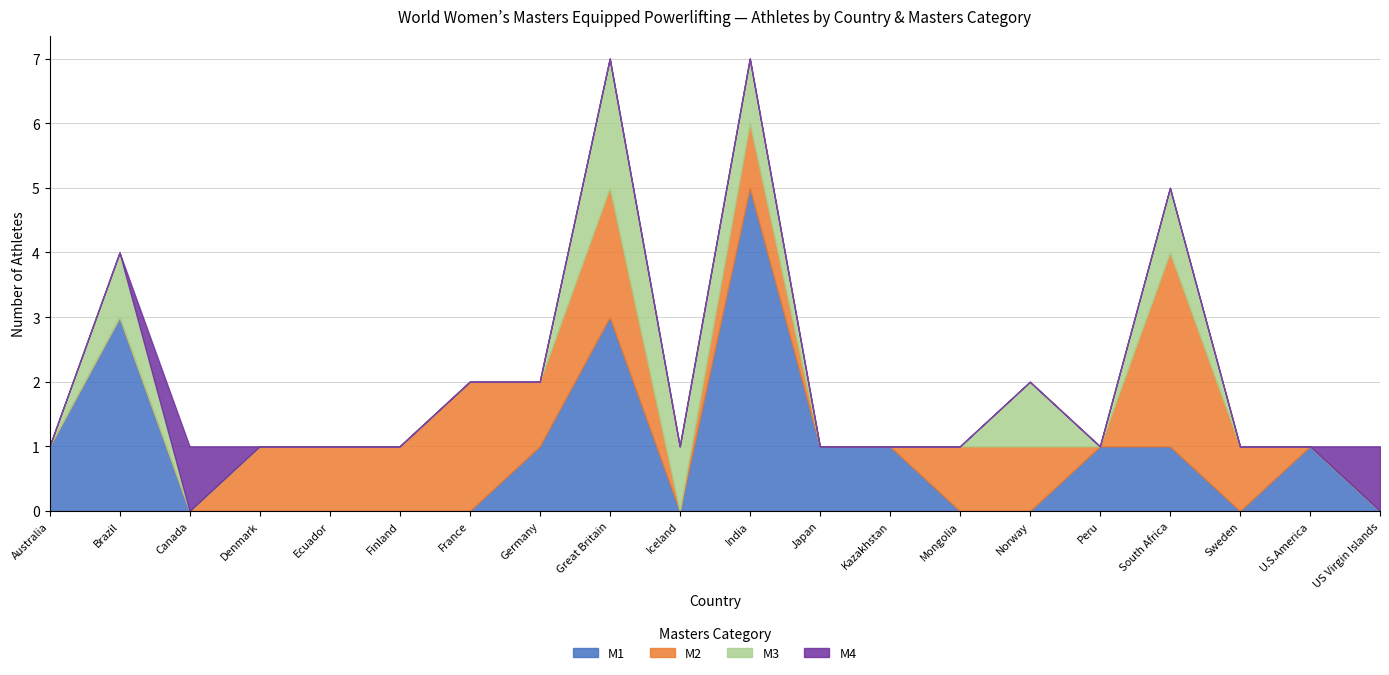

Which series changed the most between Finland and Great Britain?

M1